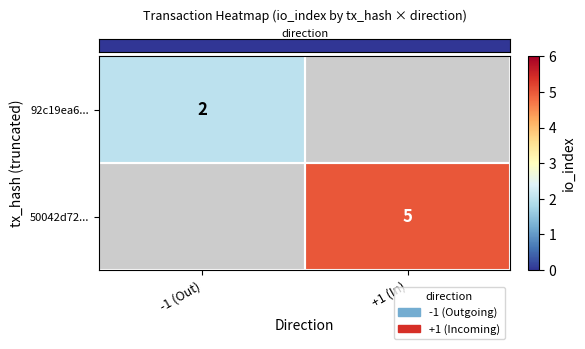

At which category does the chart reach its minimum across all series?

-1 (Out)